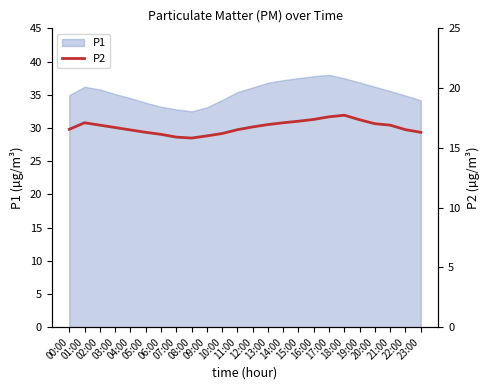

Which has a higher value, 22:00 or 01:00?

01:00